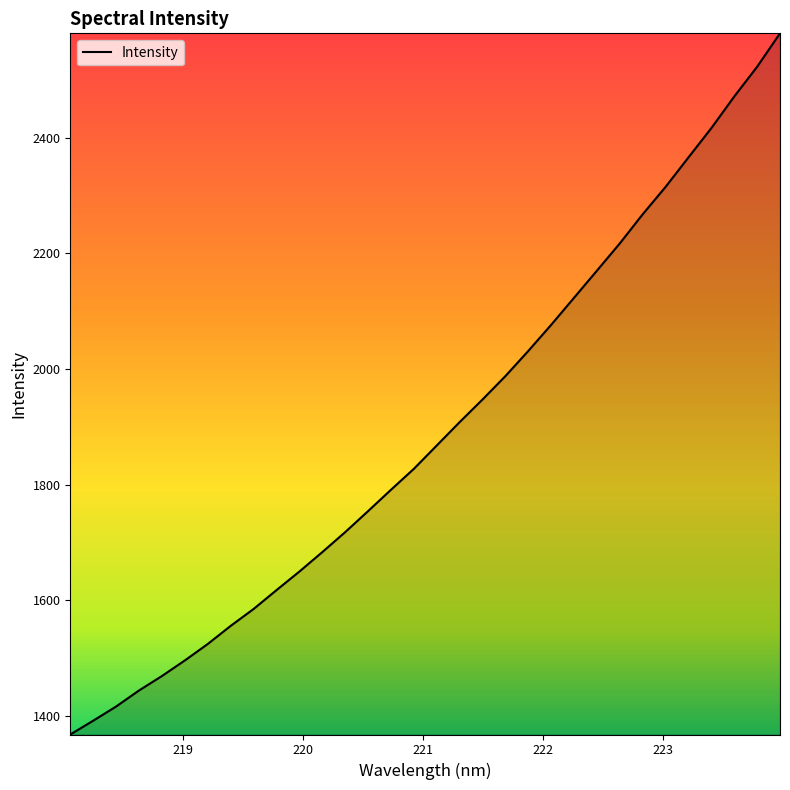

What is the difference between the maximum and minimum values?

1212.0